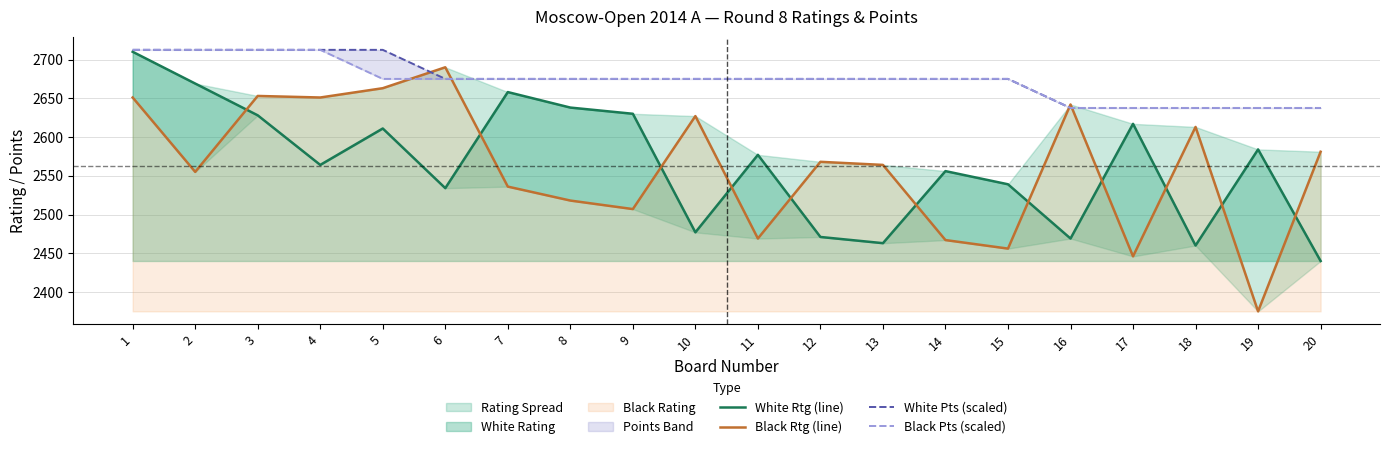

Reading right to left, transcribe all the data shown in this chart.

White Rtg (line): 20=2440.0	19=2584.0	18=2460.0	17=2617.0	16=2469.0	15=2539.0	14=2556.0	13=2463.0	12=2471.0	11=2577.0	10=2477.0	9=2630.0	8=2638.0	7=2658.0	6=2534.0	5=2611.0	4=2564.0	3=2628.0	2=2669.0	1=2710.0
Black Rtg (line): 20=2581.0	19=2375.0	18=2613.0	17=2446.0	16=2642.0	15=2456.0	14=2467.0	13=2564.0	12=2568.0	11=2469.0	10=2627.0	9=2507.0	8=2518.0	7=2536.0	6=2690.0	5=2663.0	4=2651.0	3=2653.0	2=2555.0	1=2651.0
White Pts (scaled): 20=2637.5	19=2637.5	18=2637.5	17=2637.5	16=2637.5	15=2675.0	14=2675.0	13=2675.0	12=2675.0	11=2675.0	10=2675.0	9=2675.0	8=2675.0	7=2675.0	6=2675.0	5=2712.5	4=2712.5	3=2712.5	2=2712.5	1=2712.5
Black Pts (scaled): 20=2637.5	19=2637.5	18=2637.5	17=2637.5	16=2637.5	15=2675.0	14=2675.0	13=2675.0	12=2675.0	11=2675.0	10=2675.0	9=2675.0	8=2675.0	7=2675.0	6=2675.0	5=2675.0	4=2712.5	3=2712.5	2=2712.5	1=2712.5